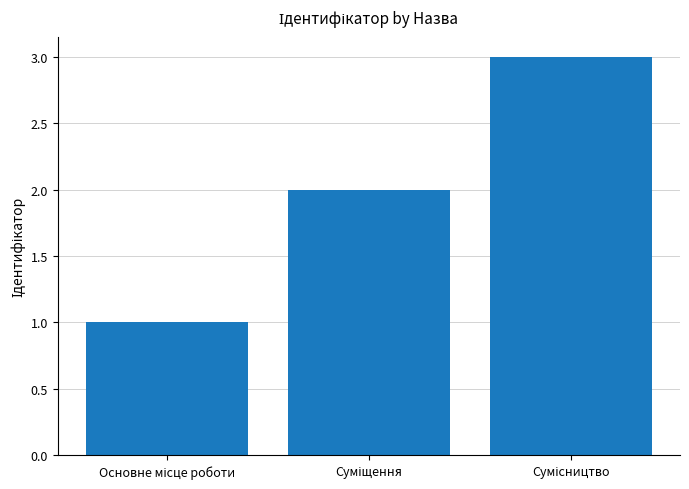

What is the maximum value shown in the chart?

3